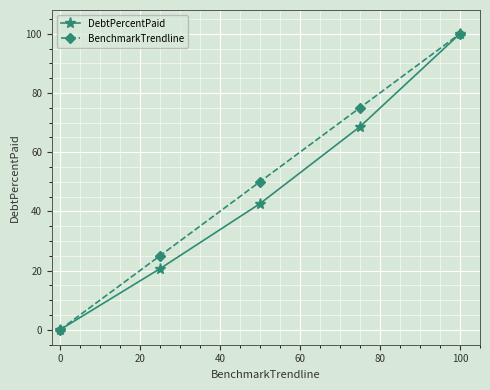

Does the chart display data point markers on the line(s)?

Yes